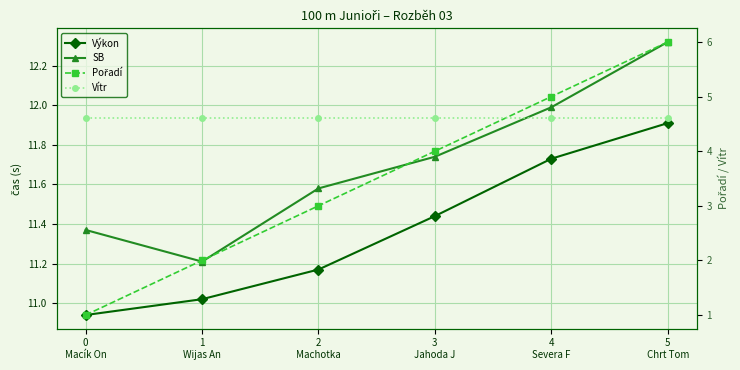

Reading right to left, what are all the values shown in this chart?

Výkon: 5
Chrt Tom=11.9	4
Severa F=11.7	3
Jahoda J=11.4	2
Machotka=11.2	1
Wijas An=11.0	0
Macík On=10.9
SB: 5
Chrt Tom=12.3	4
Severa F=12.0	3
Jahoda J=11.7	2
Machotka=11.6	1
Wijas An=11.2	0
Macík On=11.4
Pořadí: 5
Chrt Tom=6.0	4
Severa F=5.0	3
Jahoda J=4.0	2
Machotka=3.0	1
Wijas An=2.0	0
Macík On=1.0
Vítr: 5
Chrt Tom=4.6	4
Severa F=4.6	3
Jahoda J=4.6	2
Machotka=4.6	1
Wijas An=4.6	0
Macík On=4.6